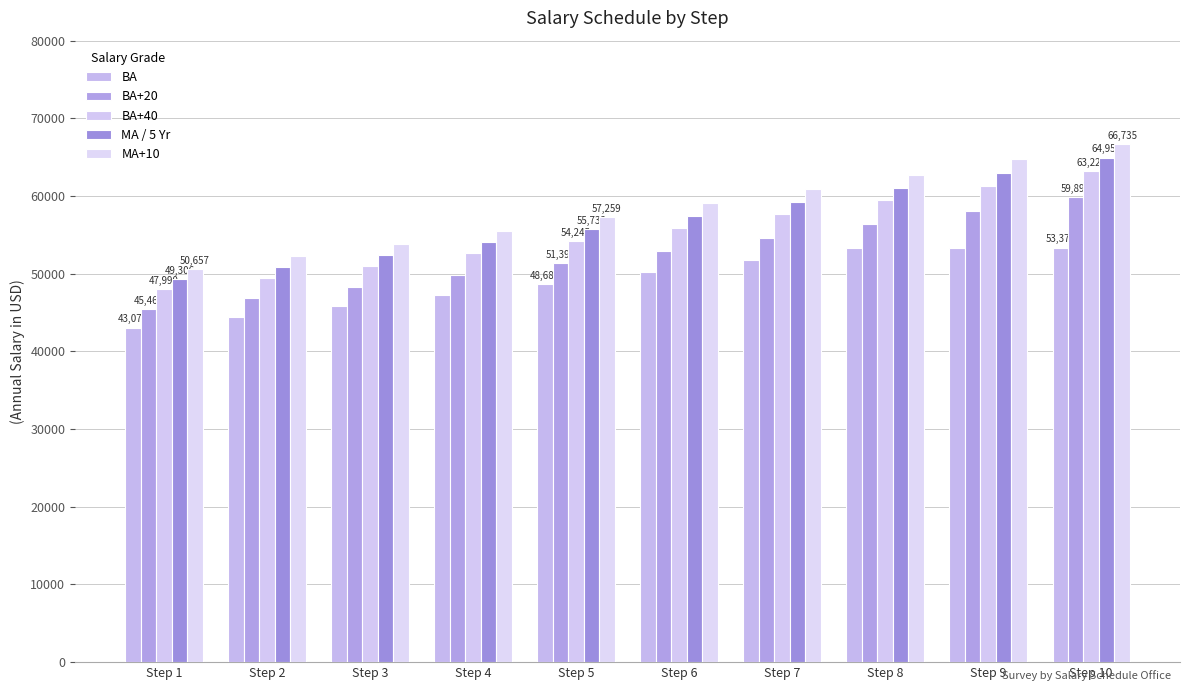

Which series has the largest total across all categories?

MA+10